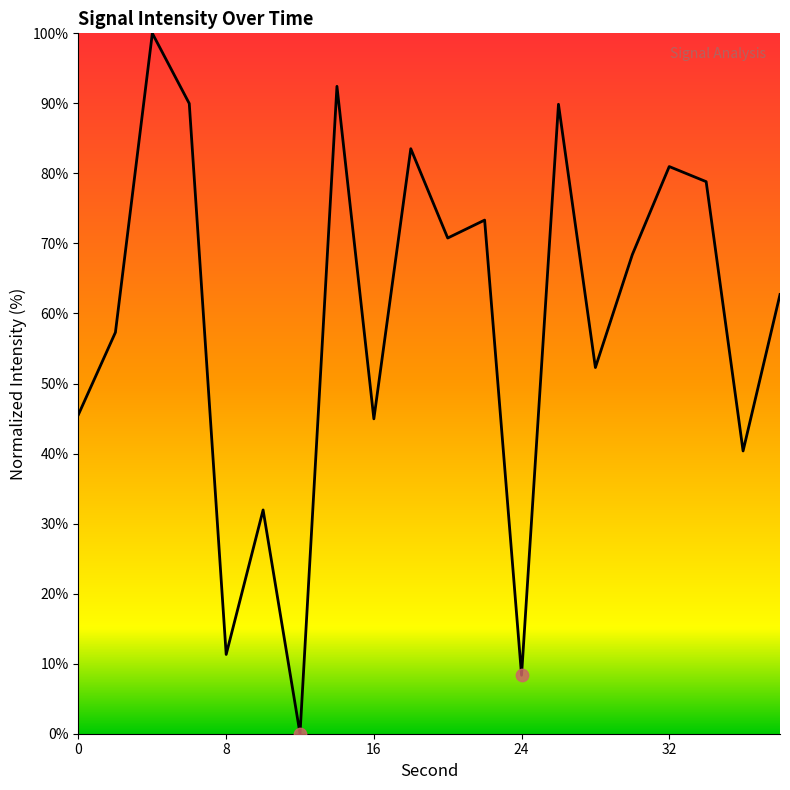

What is the greatest value displayed?

100.0